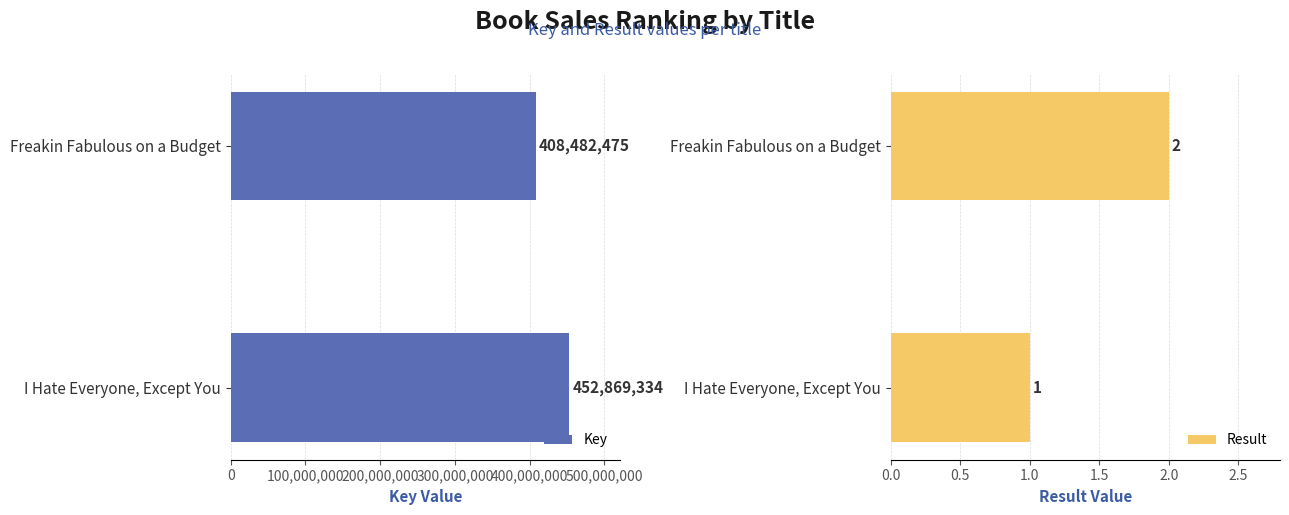

Rank the categories by Key value from lowest to highest.

Freakin Fabulous on a Budget, I Hate Everyone, Except You